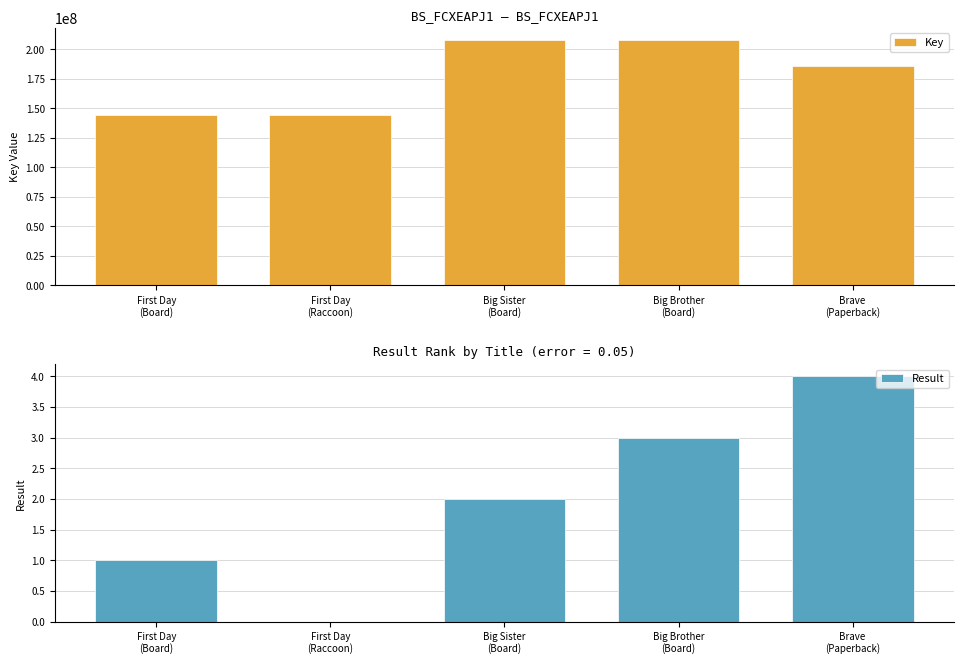

How many Result values are between 1 and 3?

3